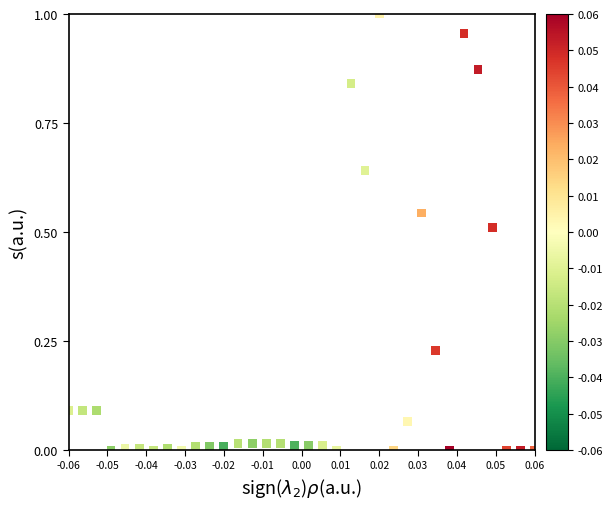

How many points are shown in the scatter plot?

34